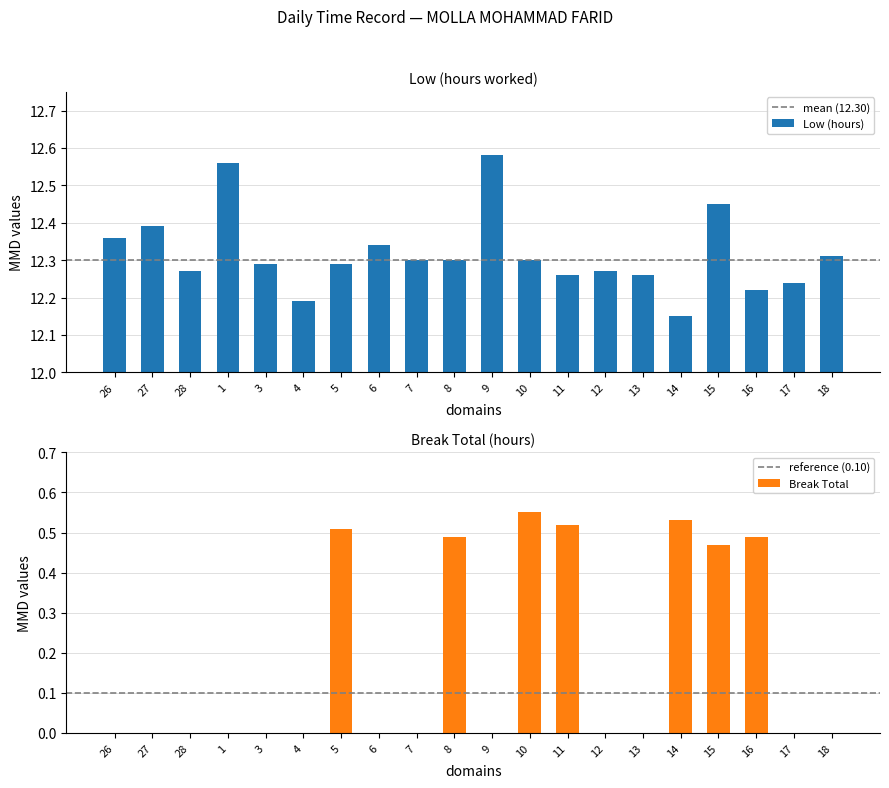

What is the highest value of the Low (hours) series?

12.6